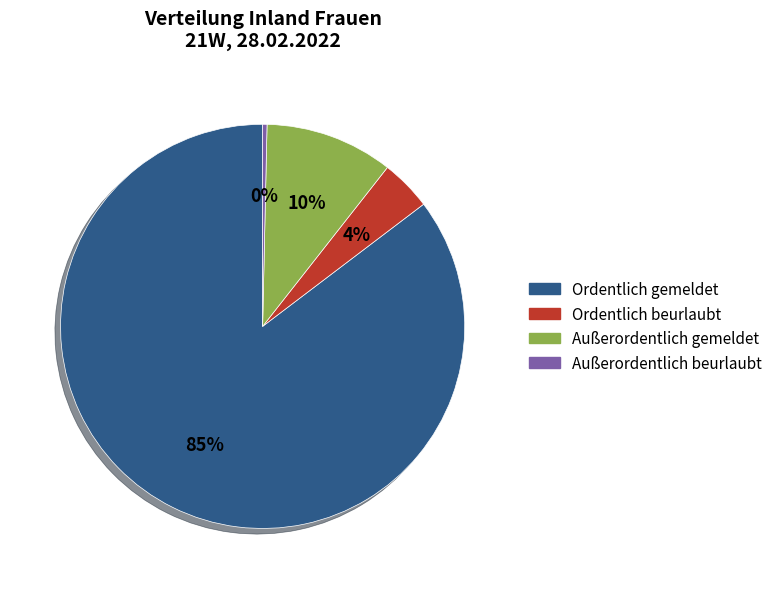

Combined, do Ordentlich gemeldet and Außerordentlich gemeldet account for over 50%?

Yes